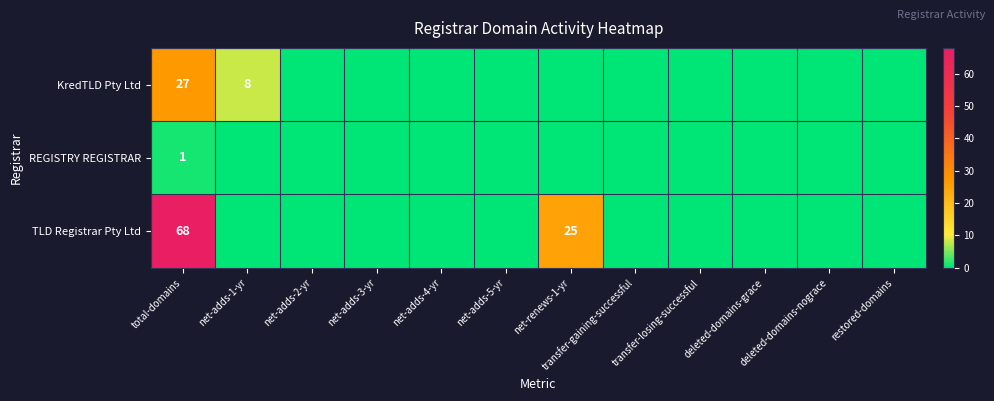

At which category does the chart reach its peak across all series?

total-domains